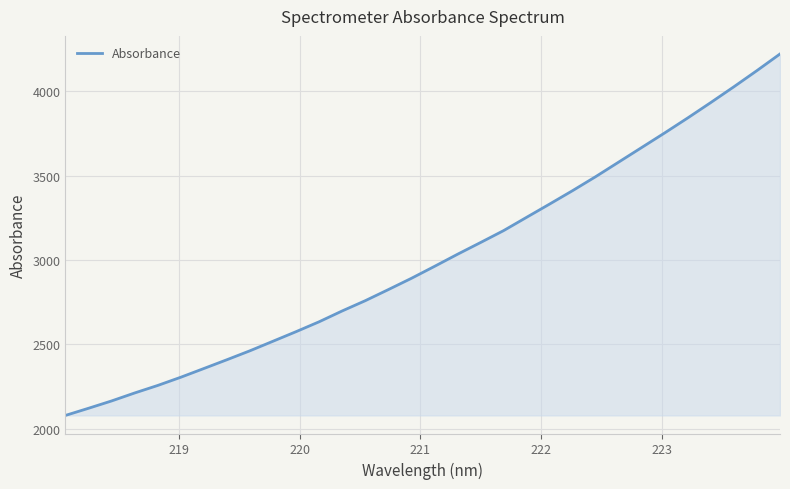

What is the greatest value displayed?

4222.2